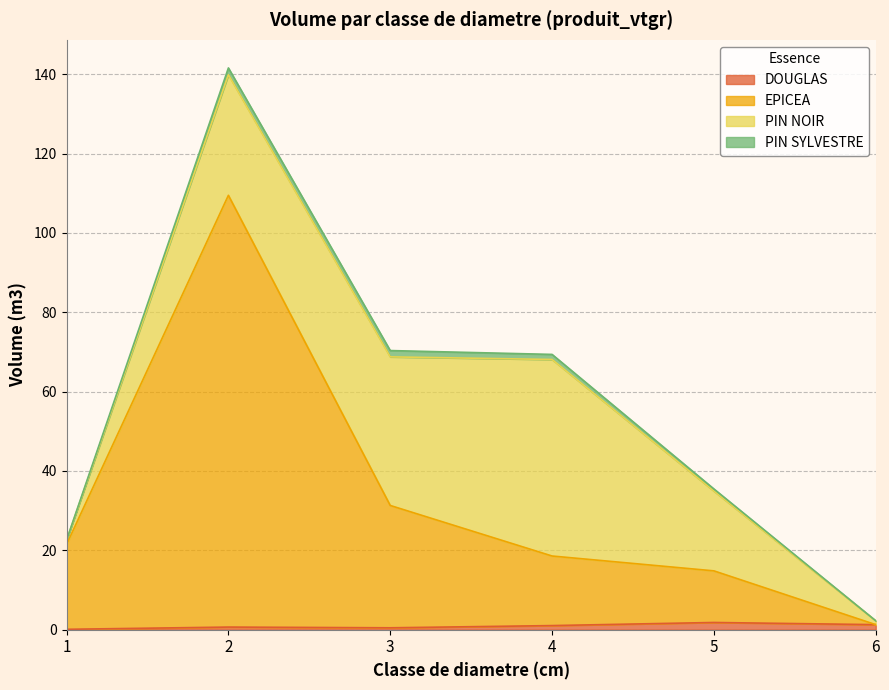

What are all the series names shown in the legend?

DOUGLAS, EPICEA, PIN NOIR, PIN SYLVESTRE